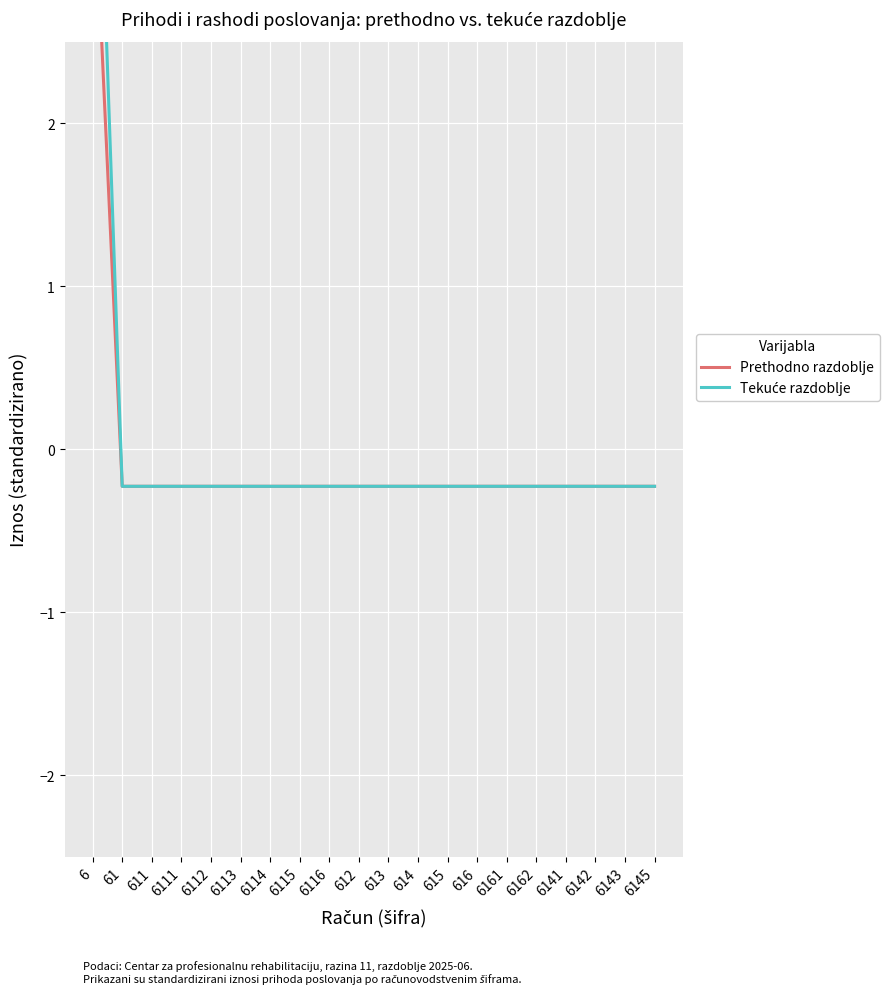

Rank the series at 61 from highest to lowest value.

Prethodno razdoblje, Tekuće razdoblje